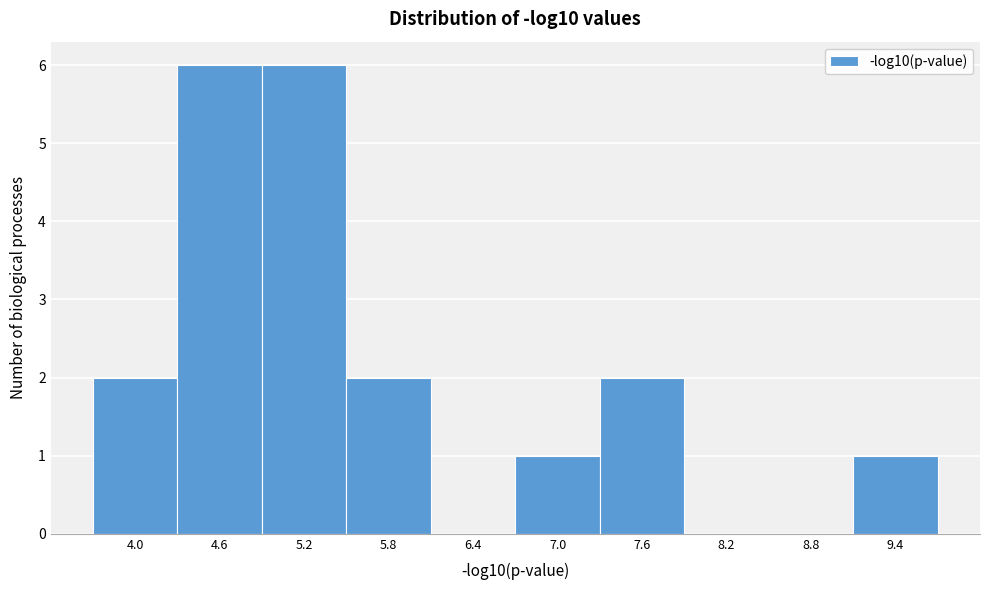

Reading left to right, extract all data points from this chart.

4.0=2	4.6=6	5.2=6	5.8=2	6.4=0	7.0=1	7.6=2	8.2=0	8.8=0	9.4=1